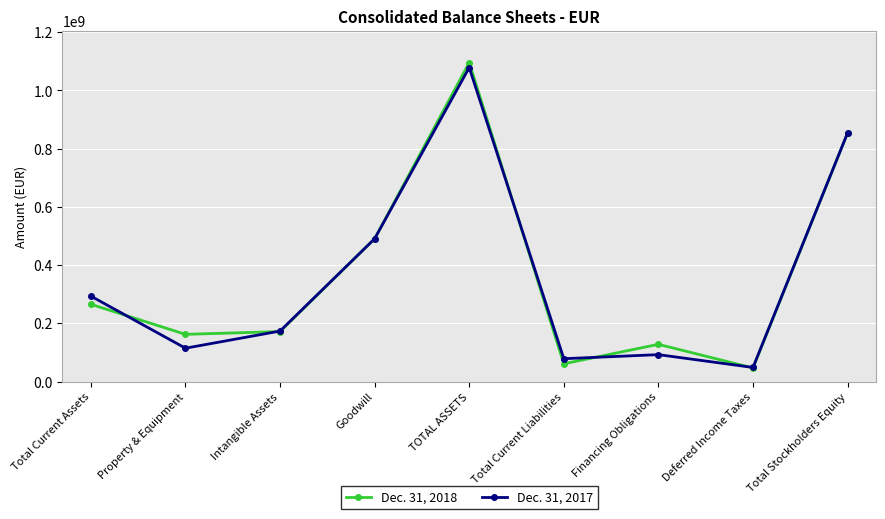

At how many categories does at least one series exceed 729998506?

2